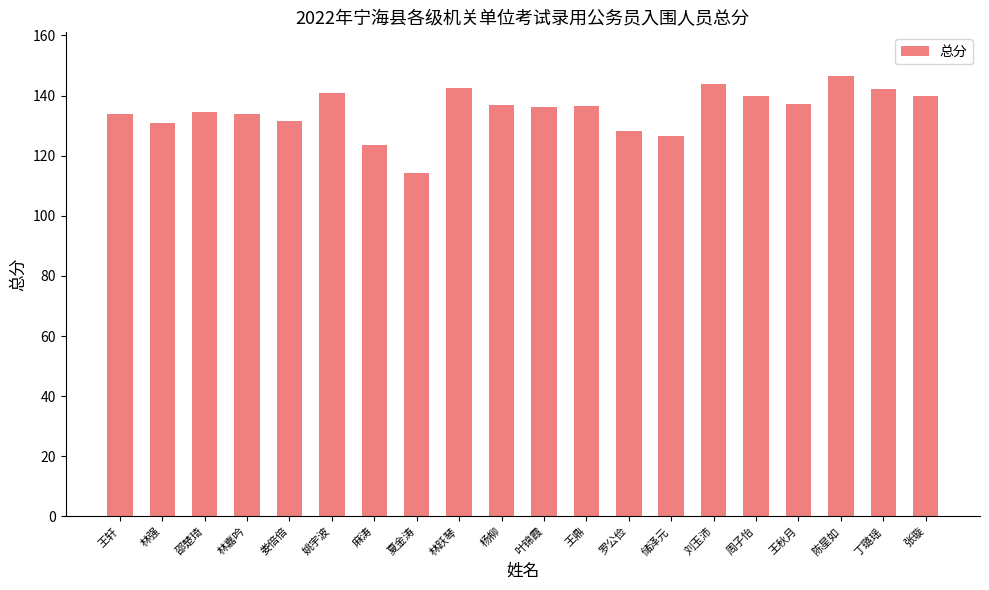

How many distinct data groups are displayed?

1